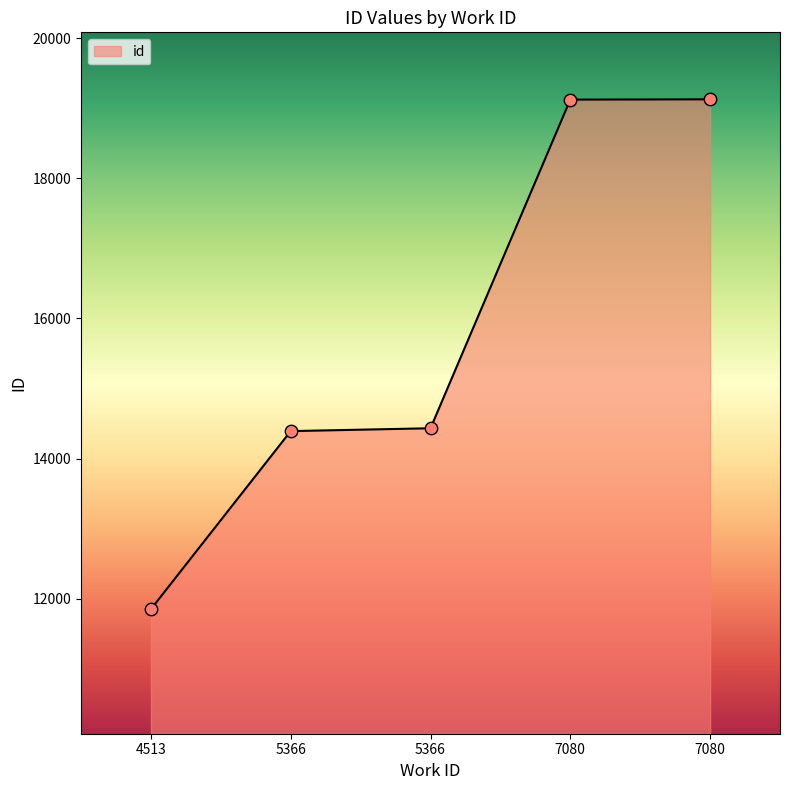

What is the change in value from 5366 to 7080?

+4690